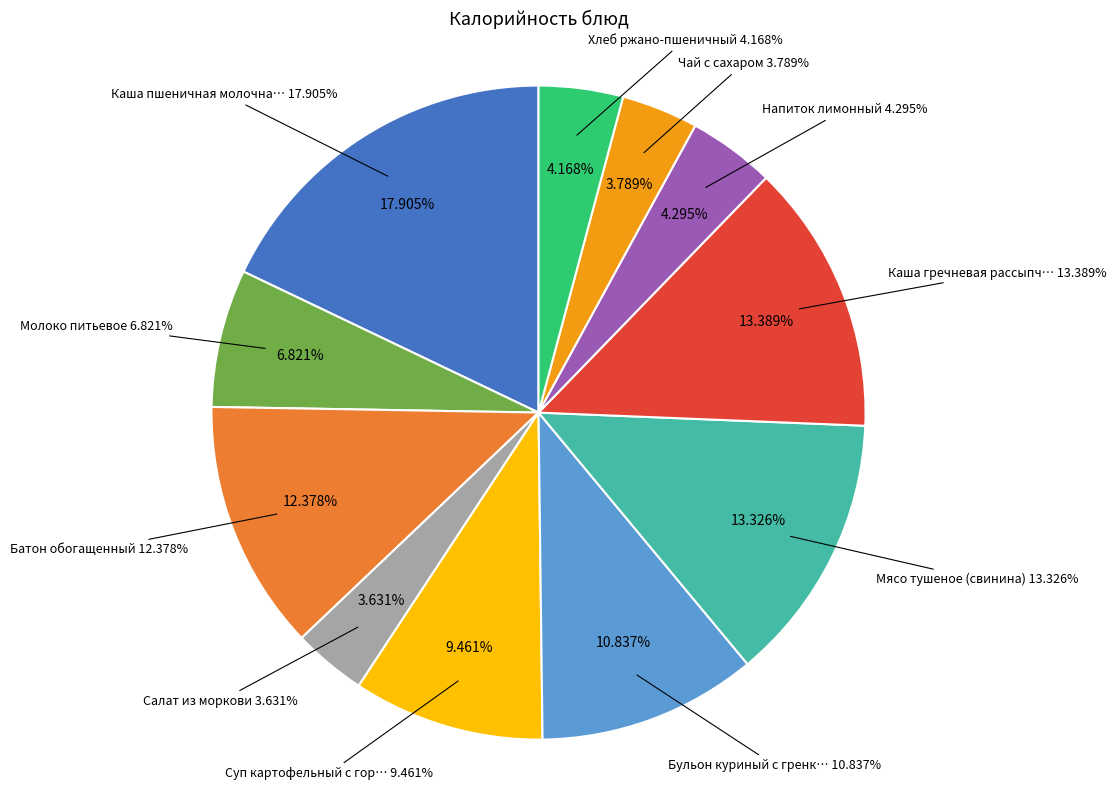

Which category has the smallest portion of the pie?

Салат из моркови